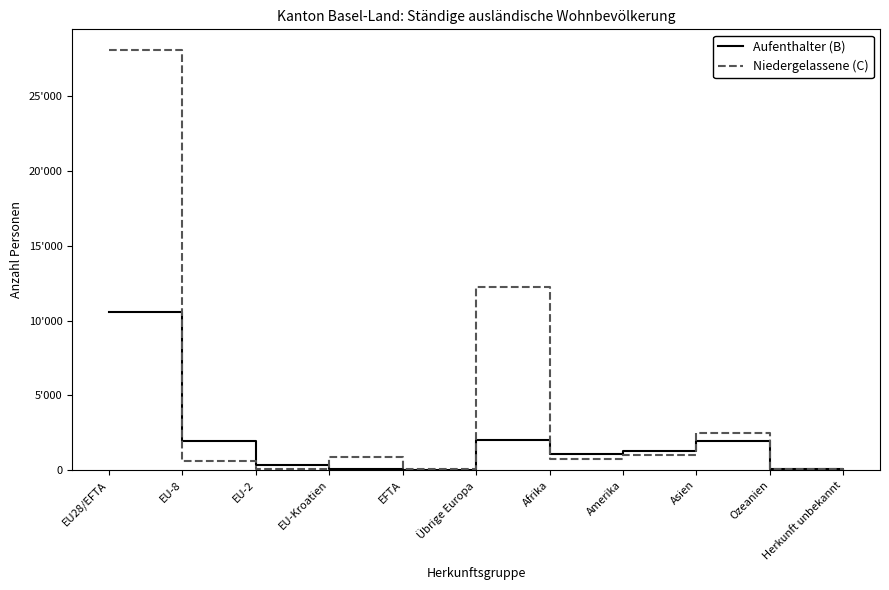

What are all the series names shown in the legend?

Aufenthalter (B), Niedergelassene (C)